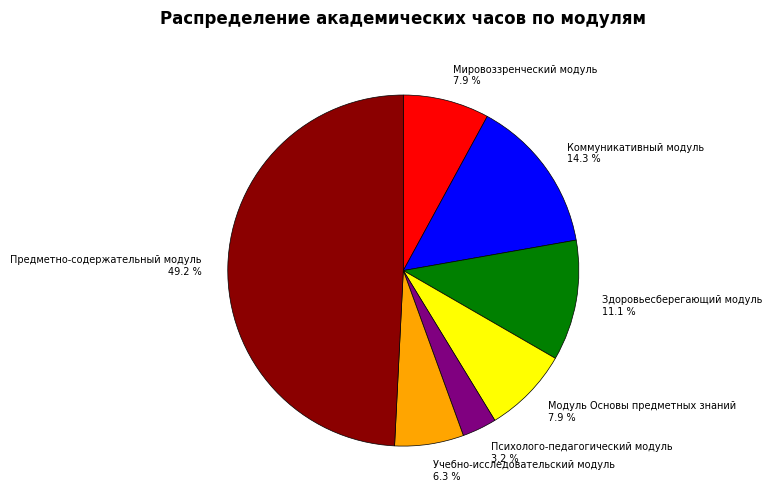

How many segments does this pie chart have?

7